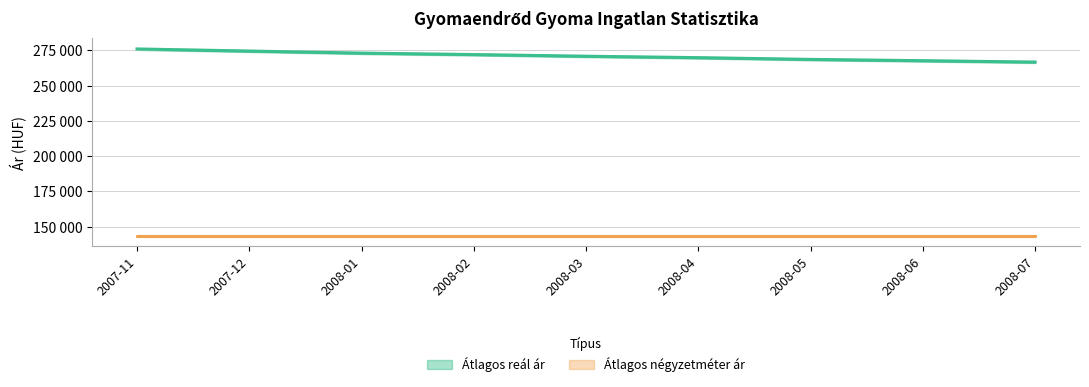

Which category has the highest value across all series?

2007-11